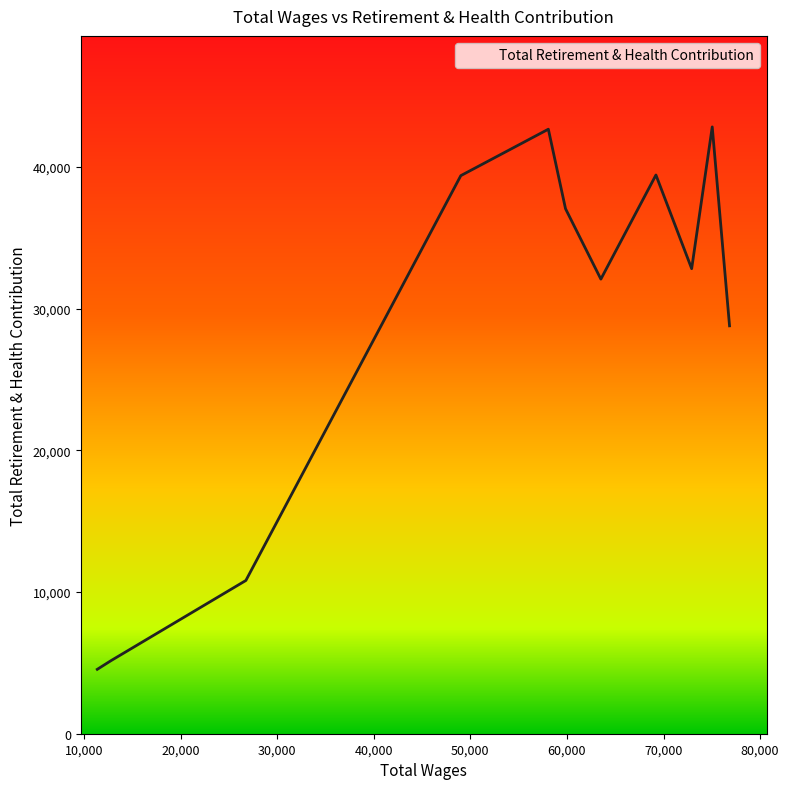

What is the maximum value shown in the chart?

42836